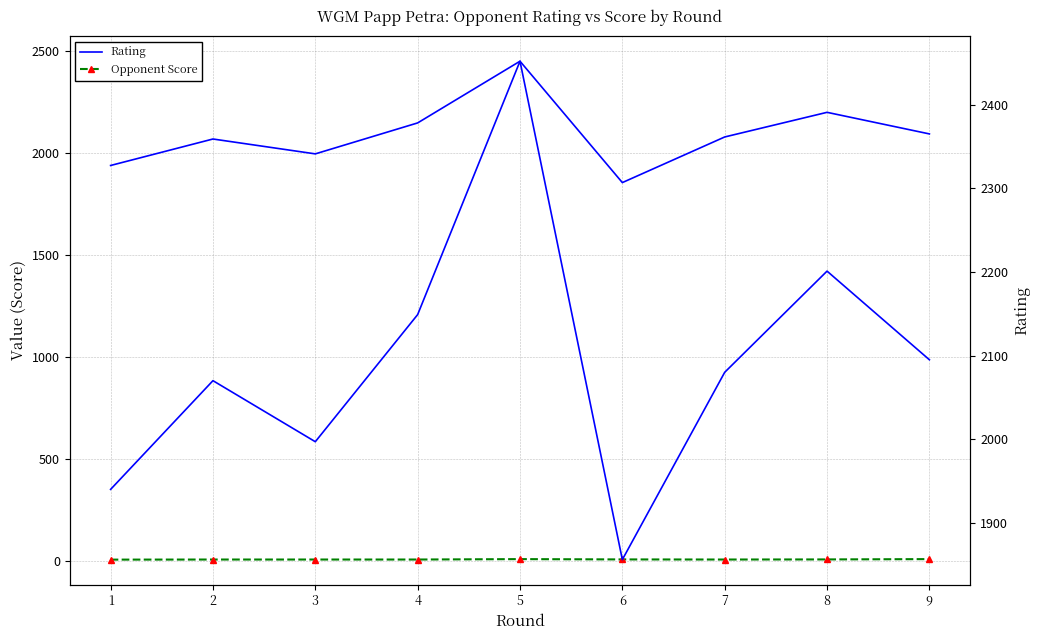

Rank the series by their maximum value, from highest to lowest.

Rating, Rating (right axis), Opponent Score